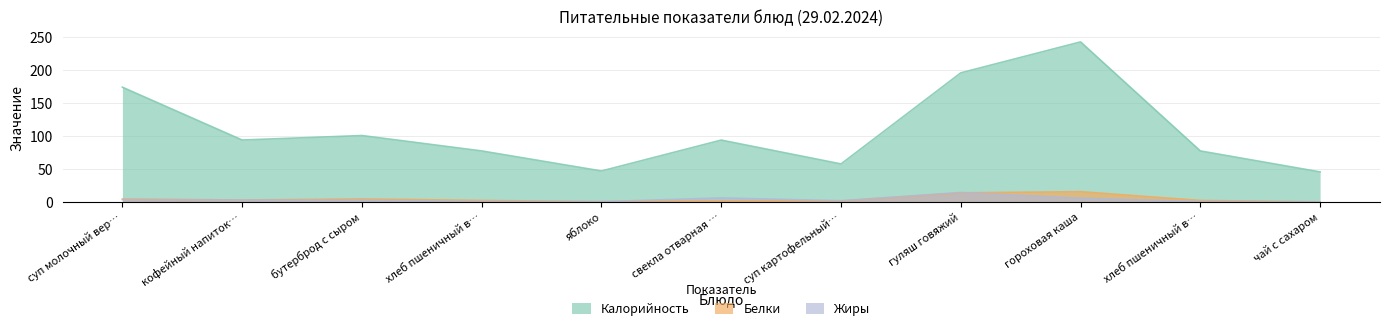

Does the chart have visible grid lines?

Yes